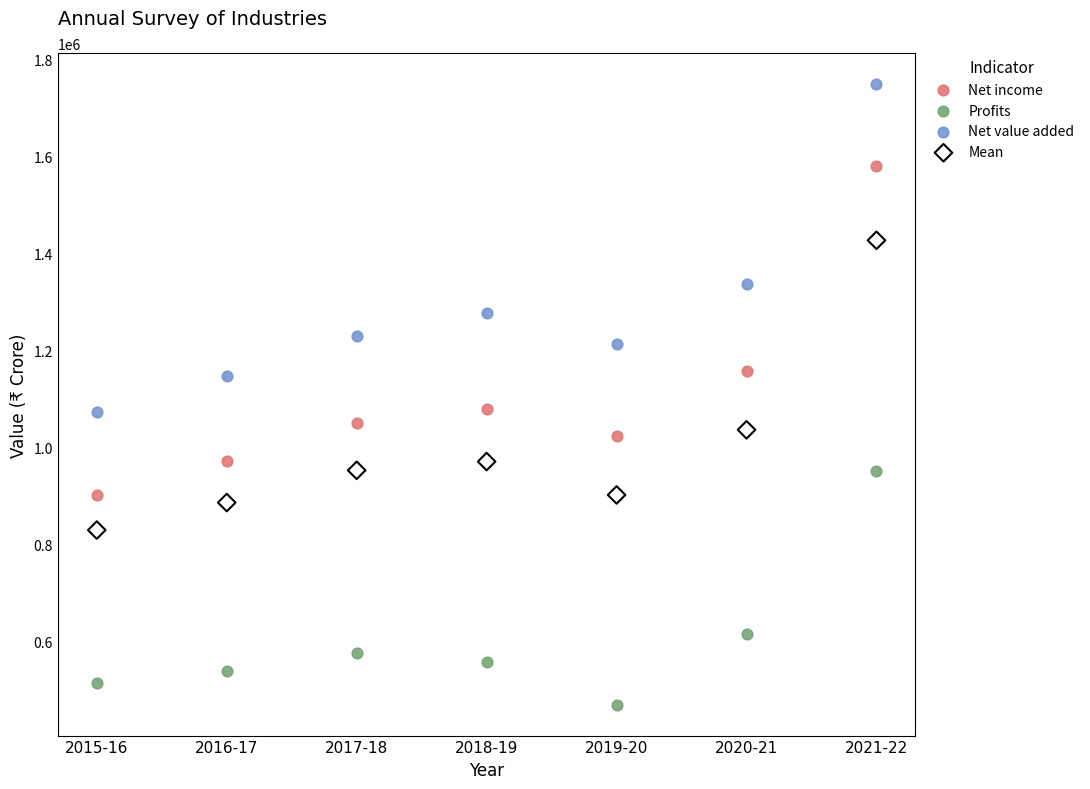

What are all the series names shown in the legend?

Net income, Profits, Net value added, Mean